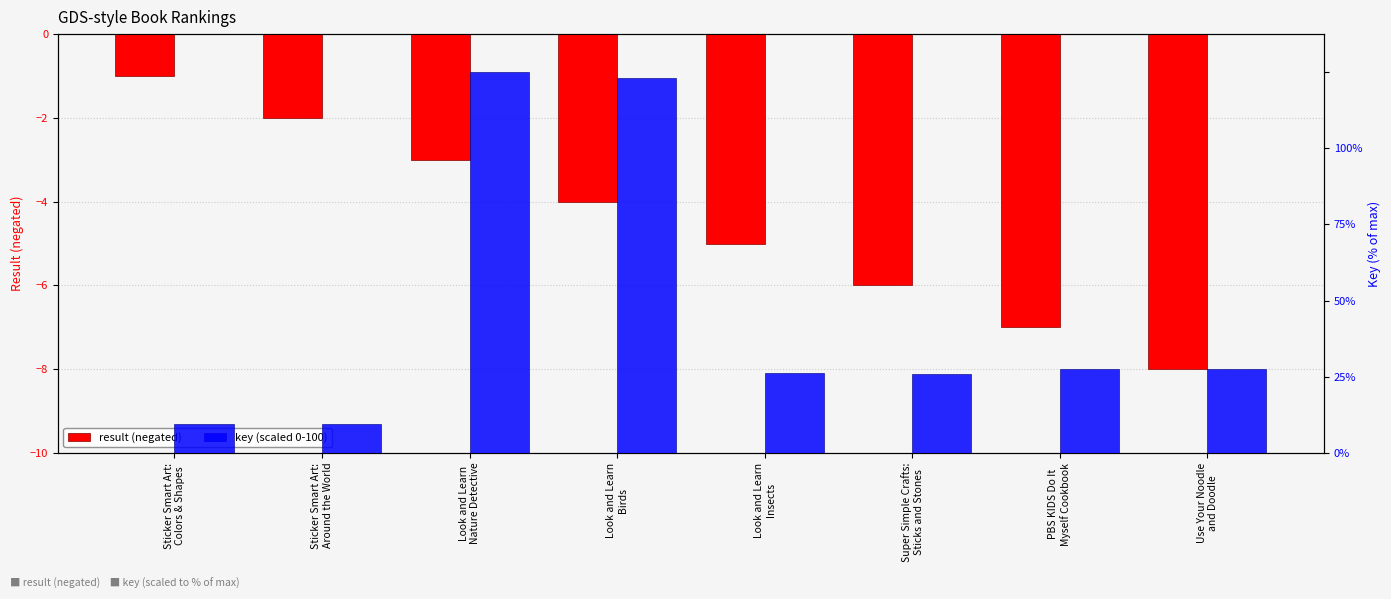

At which category is the sum across all series the highest?

Look and Learn
Nature Detective